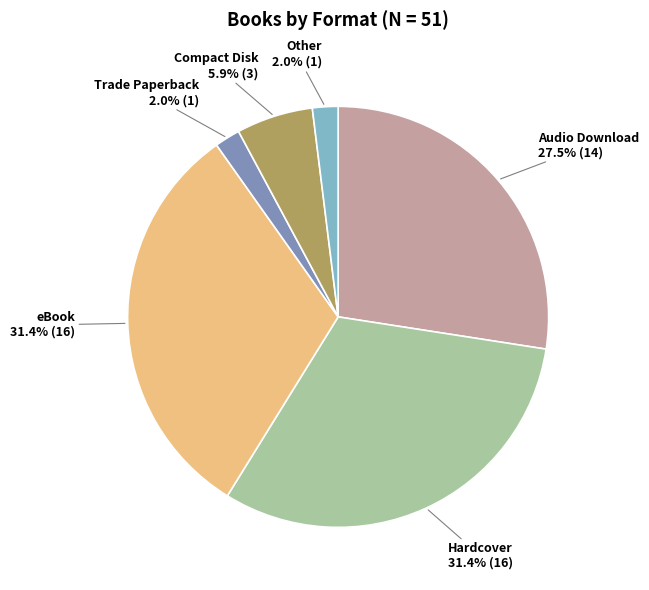

Is eBook the majority of the pie?

No